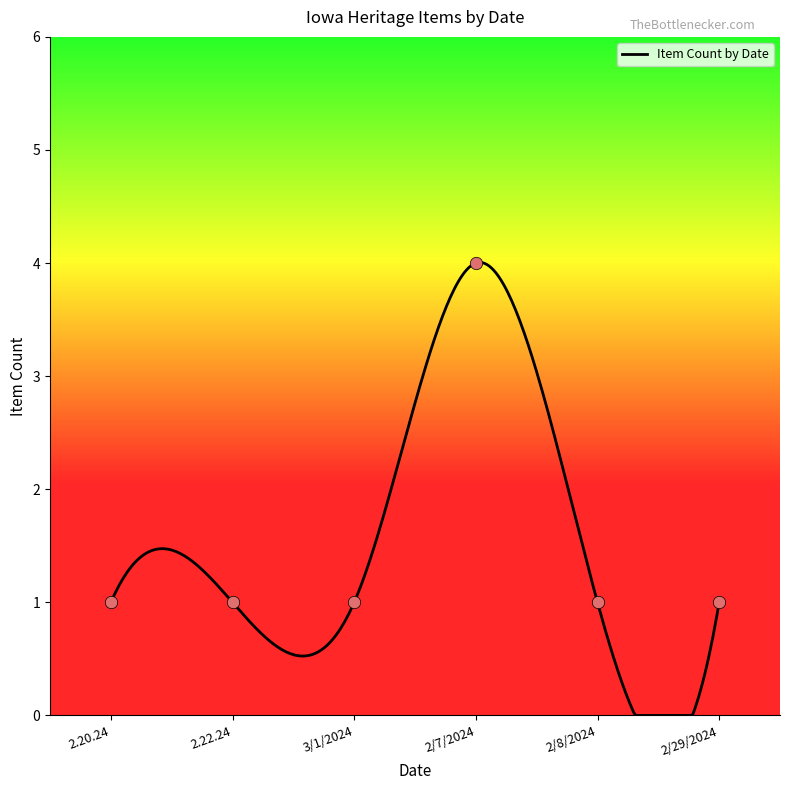

Which has a higher value, 2/8/2024 or 2/7/2024?

2/7/2024